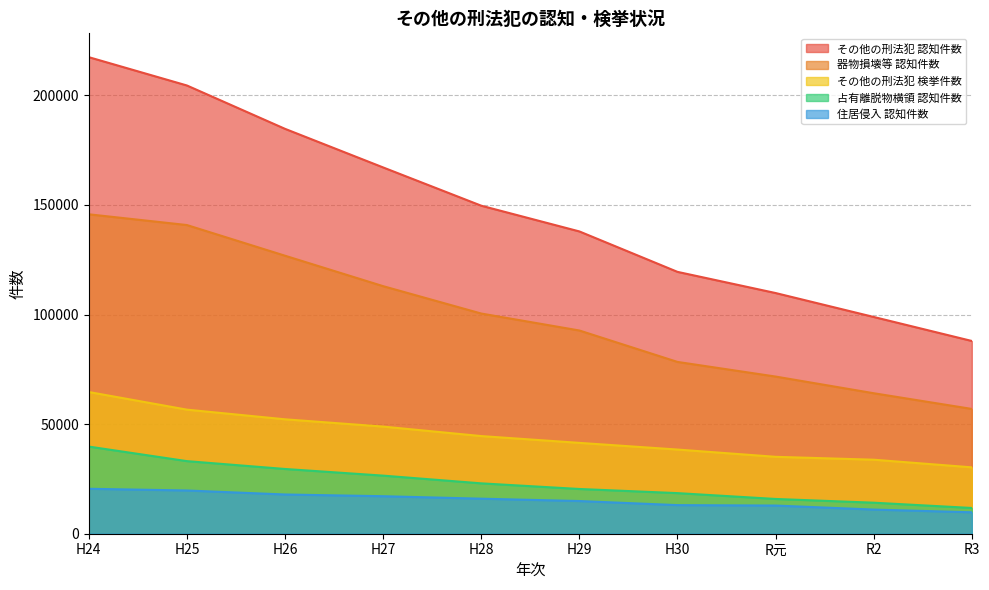

How many values in the 占有離脱物横領 認知件数 series exceed 22979?

4